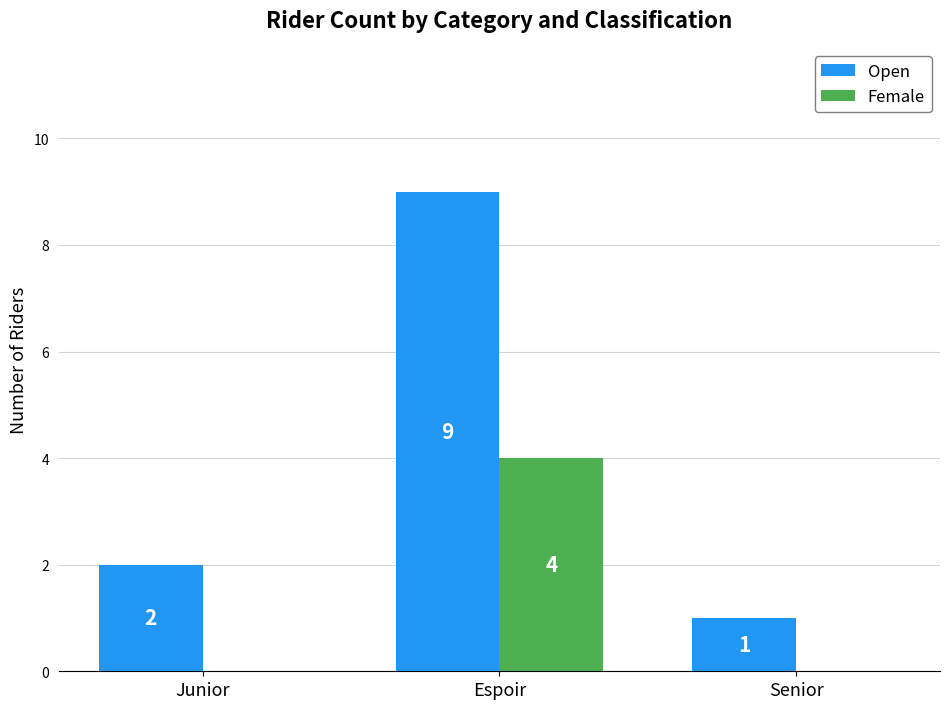

How many groups of bars are there?

3